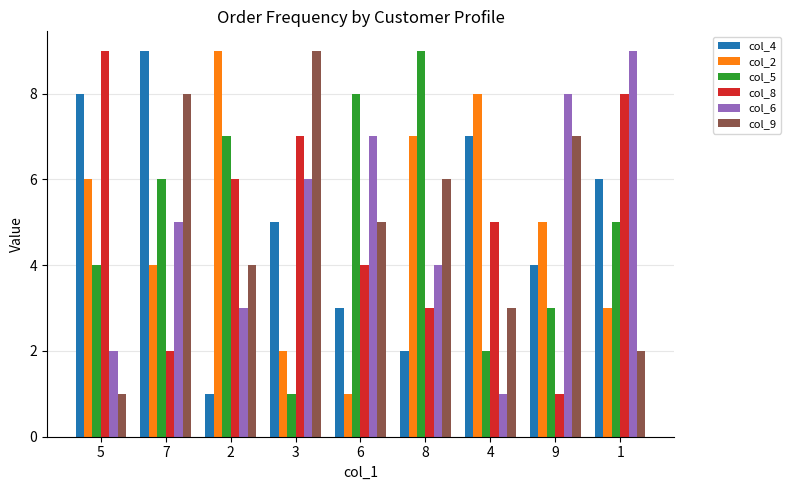

Is the value of col_5 at 1 greater than the value of col_6 at 4?

Yes